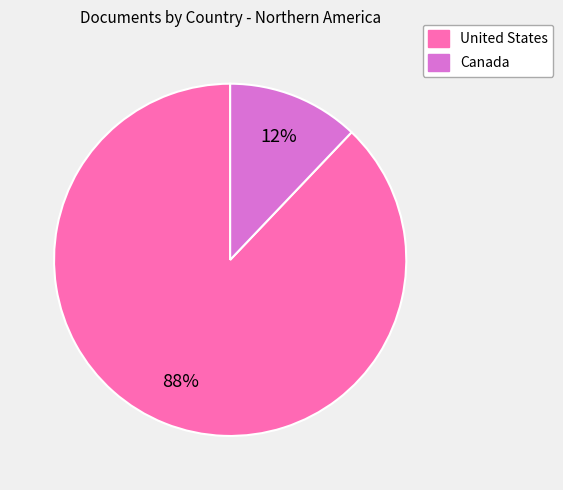

To the nearest percent, what is the average slice percentage?

50%